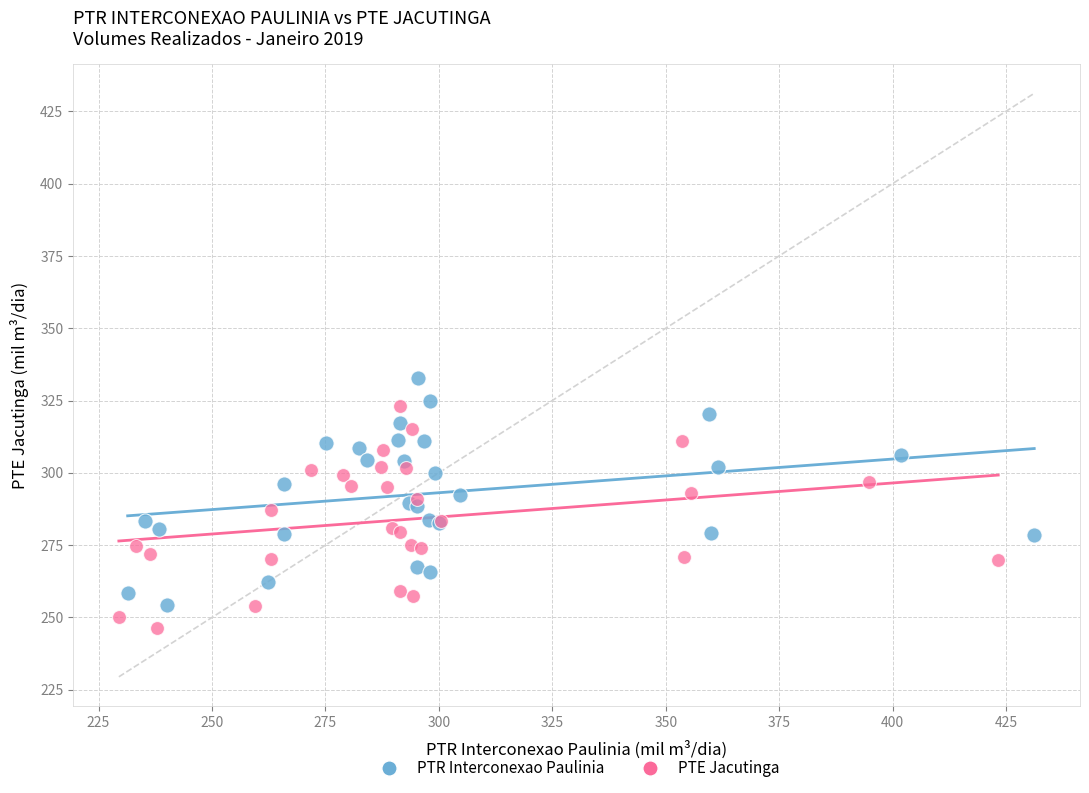

Which series has the widest spread of Y values?

PTR Interconexao Paulinia